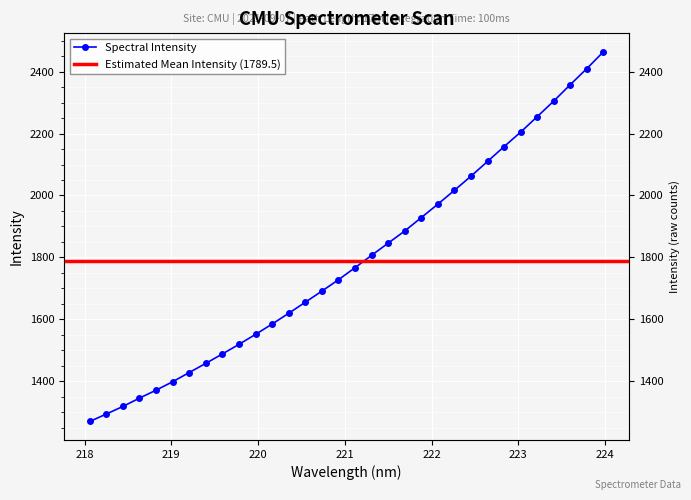

List the labels in order of value, smallest first.

218.0596, 218.2508, 218.442, 218.6332, 218.8244, 219.0156, 219.2067, 219.3979, 219.589, 219.7801, 219.9712, 220.1623, 220.3533, 220.5444, 220.7354, 220.9264, 221.1174, 221.3083, 221.4993, 221.6902, 221.8812, 222.0721, 222.263, 222.4538, 222.6447, 222.8355, 223.0264, 223.2172, 223.408, 223.5987, 223.7895, 223.9802